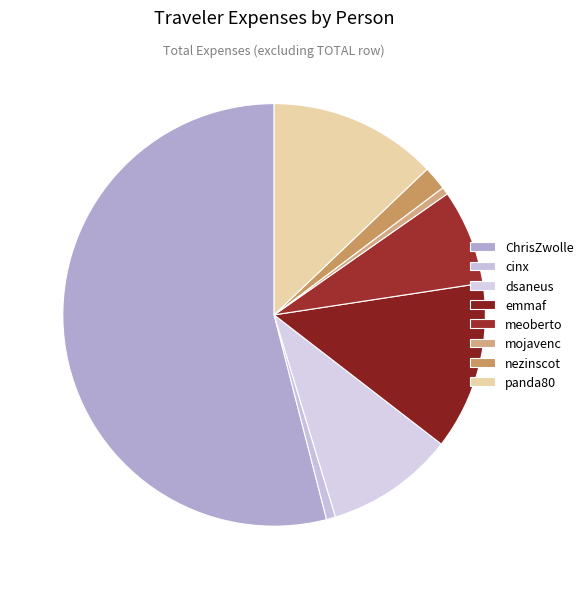

What is the change in value from meoberto to nezinscot?

-8.4